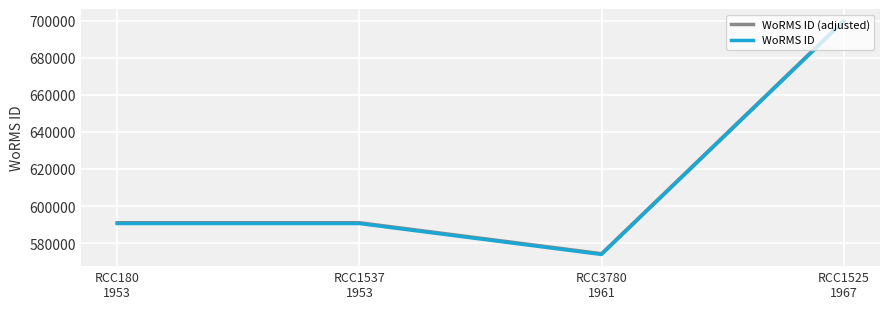

True or false: WoRMS ID and WoRMS ID (adjusted) intersect in this chart.

False